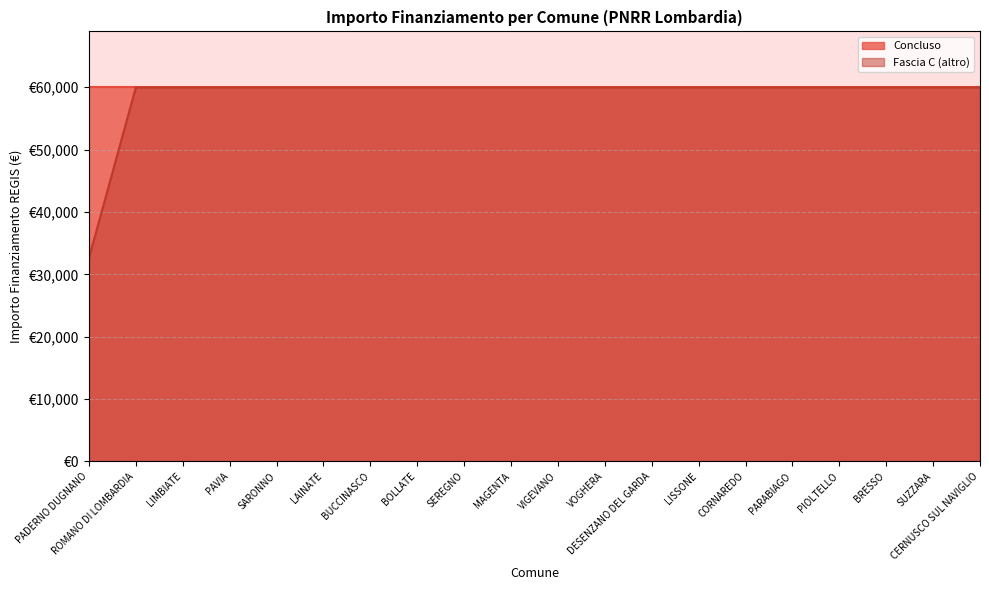

What is the greatest value displayed?

59966